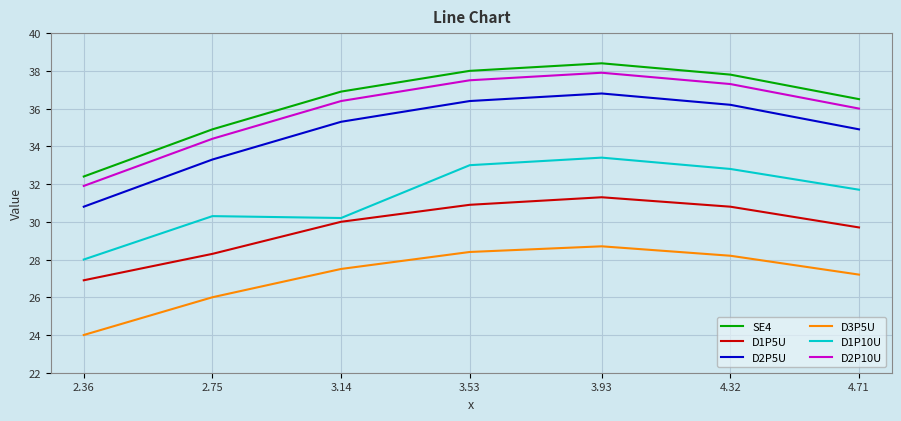

True or false: D3P5U and D2P5U intersect in this chart.

False